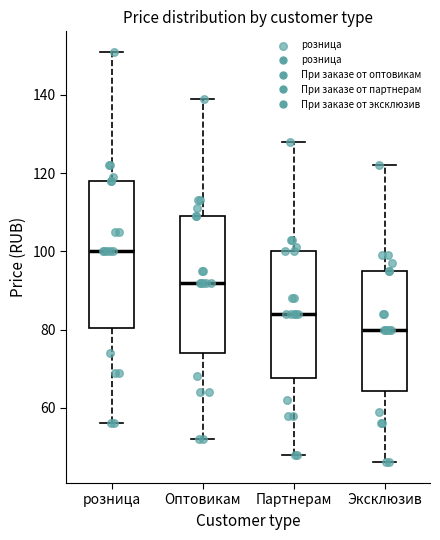

Where does the upper whisker of the box for Эксклюзив end on the y-axis? The values are not printed on the chart, so give them approximately, as read against the axis.

122